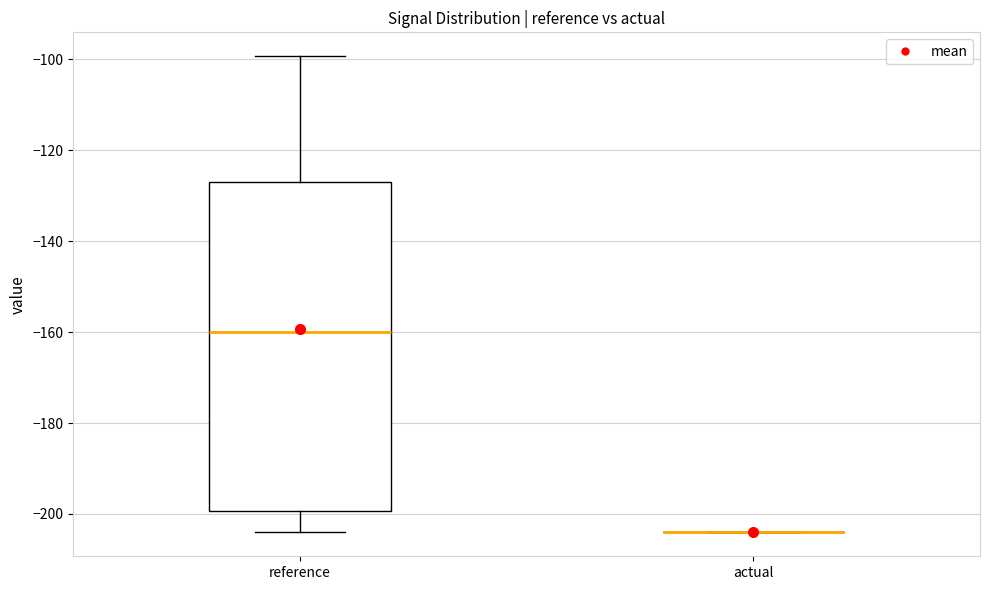

Reading left to right, read every box against the y-axis: the position of its median line, the range the box covers, and the ends of its whiskers. The values are not printed on the chart, so give them approximately, as read against the axis.

reference: median -160, box -200 to -126, whiskers -204 to -100
actual: box collapsed to a line at -204, whiskers -204 to -204